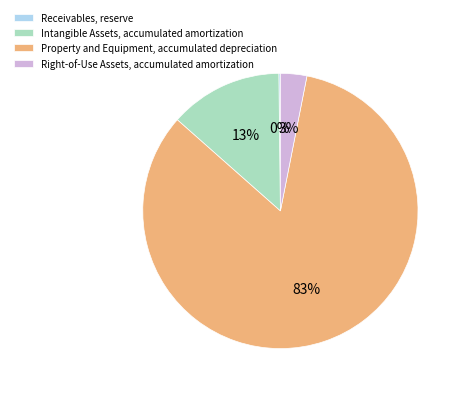

What is the largest slice in the pie chart?

Property and Equipment, accumulated depreciation